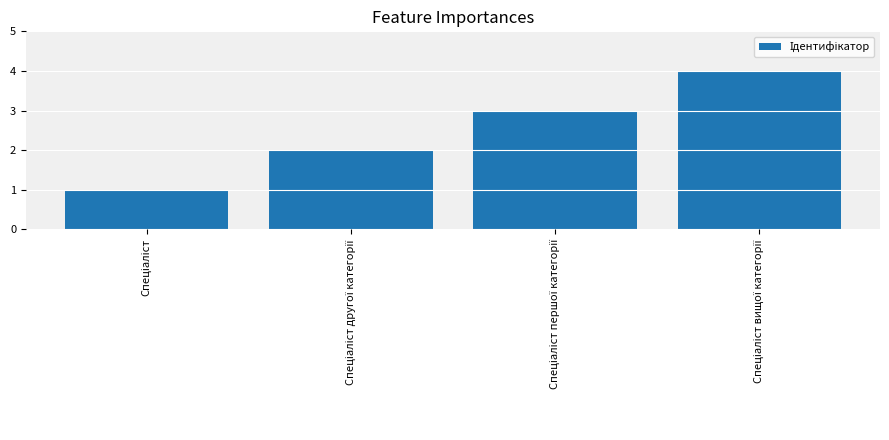

What is the greatest value displayed?

4